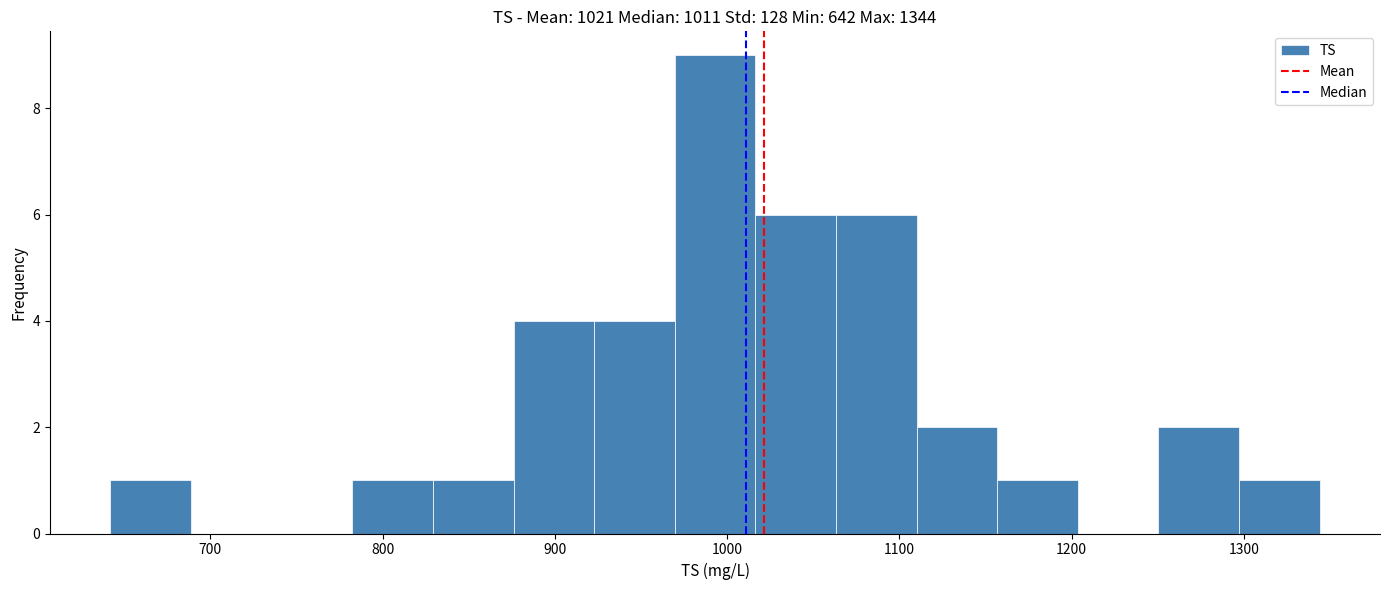

Over which range of the x-axis is the bar tallest?

970 to 1020